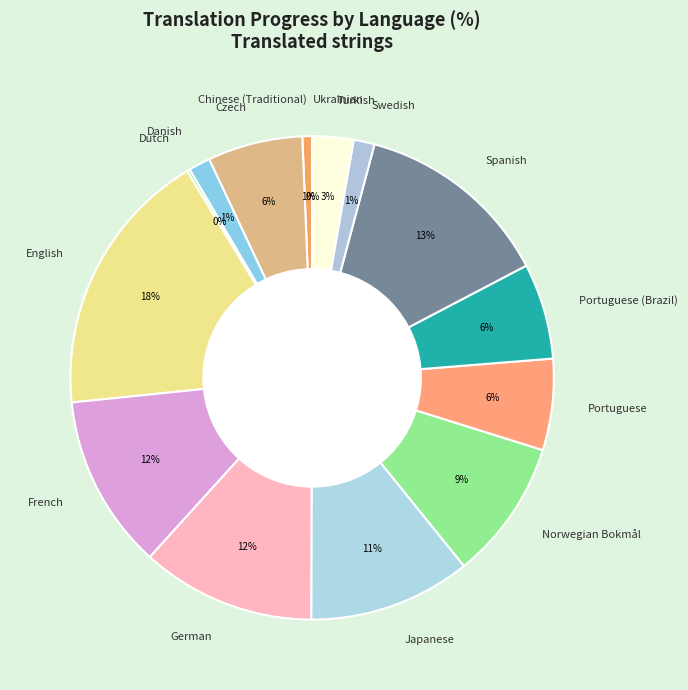

The Spanish slice represents 13% of the pie. True or false?

True